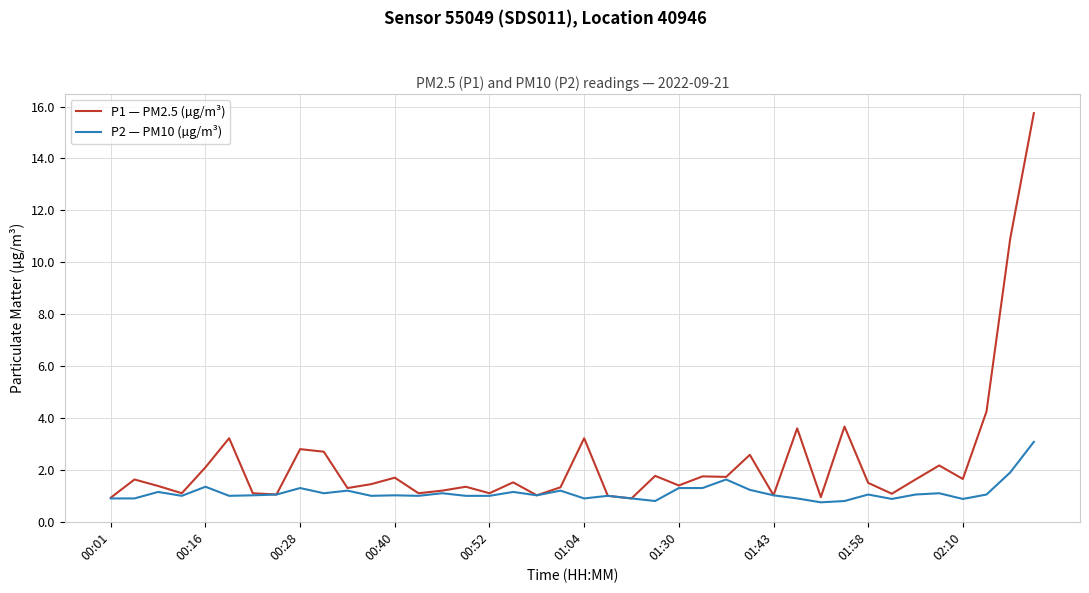

Which series has the widest spread of values?

P1 — PM2.5 (µg/m³)